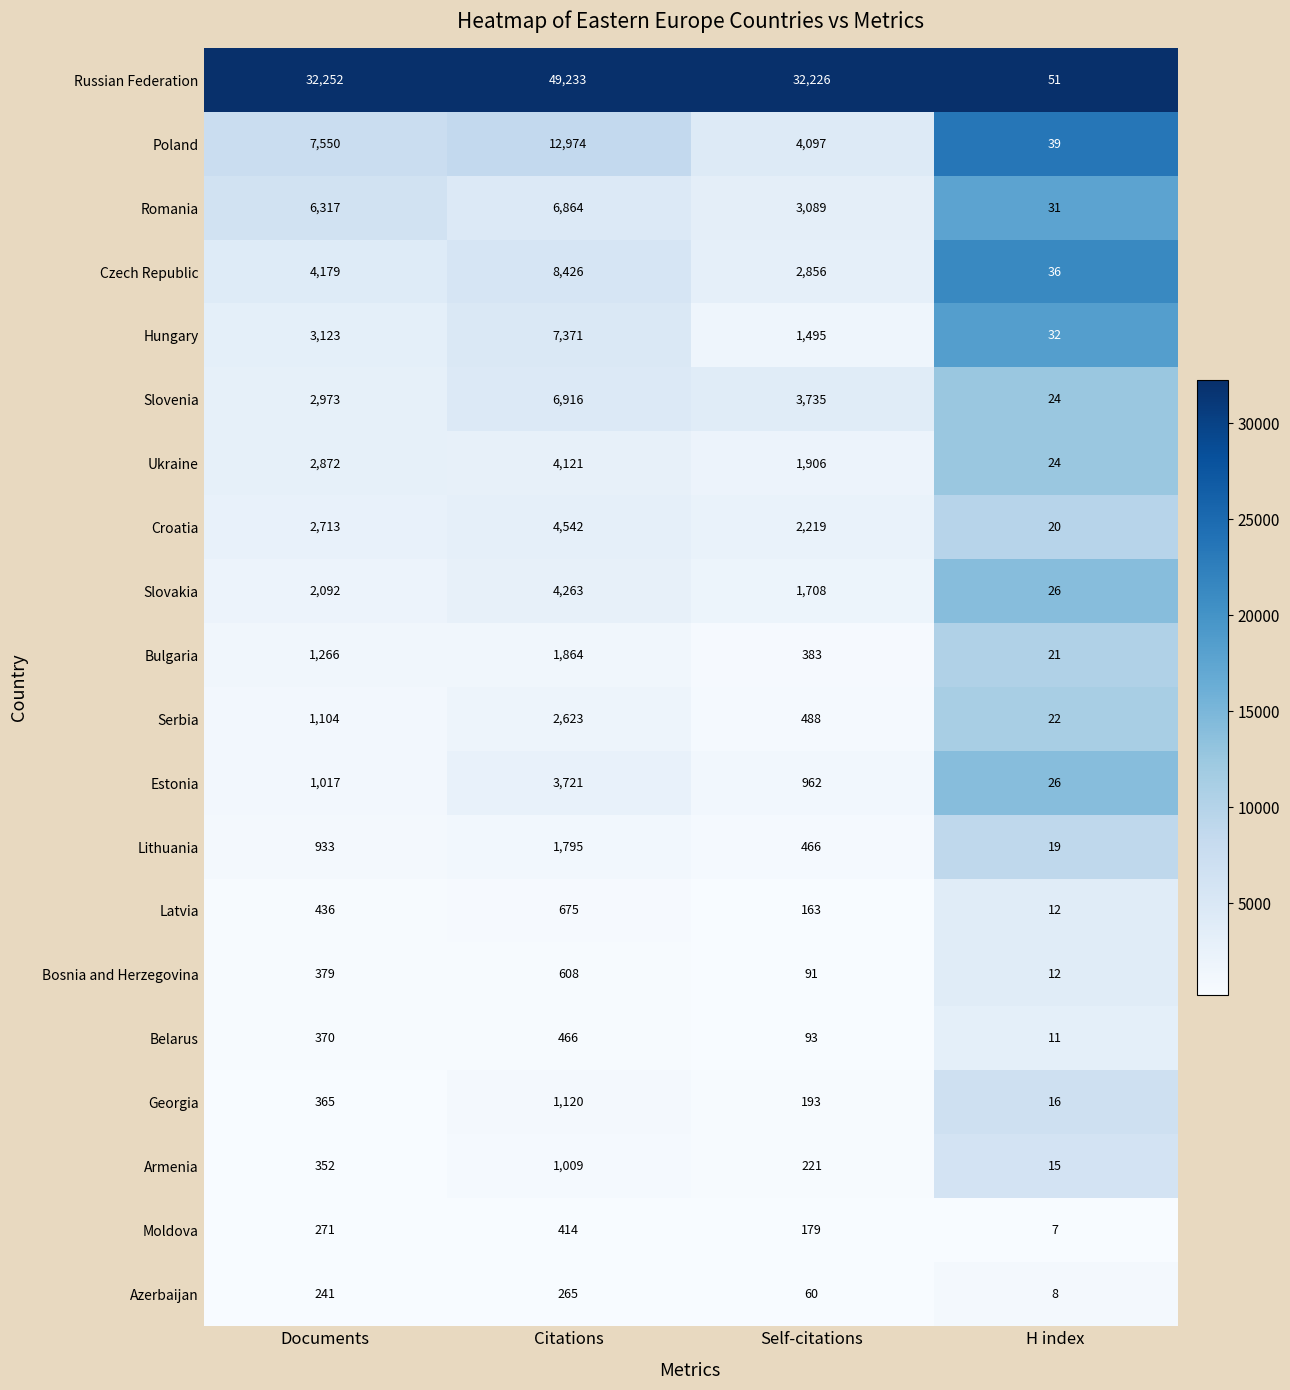

What is the difference between the highest and lowest values at Self-citations?

32166